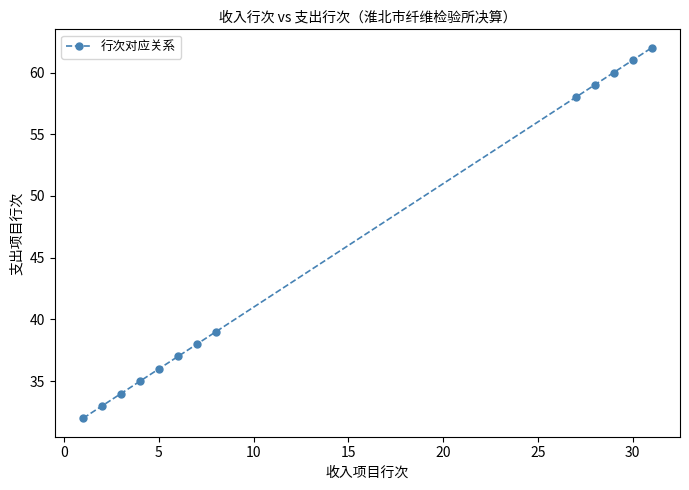

What is the value of the 12th point from the left?

61